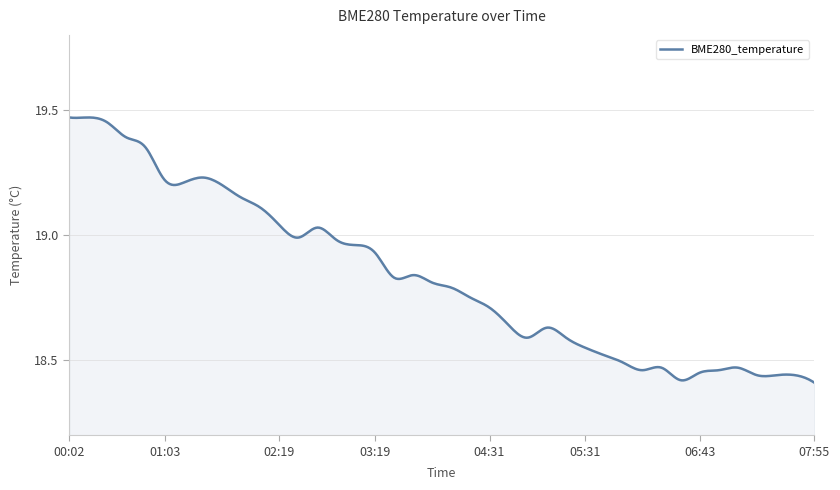

What is the average value?

18.8